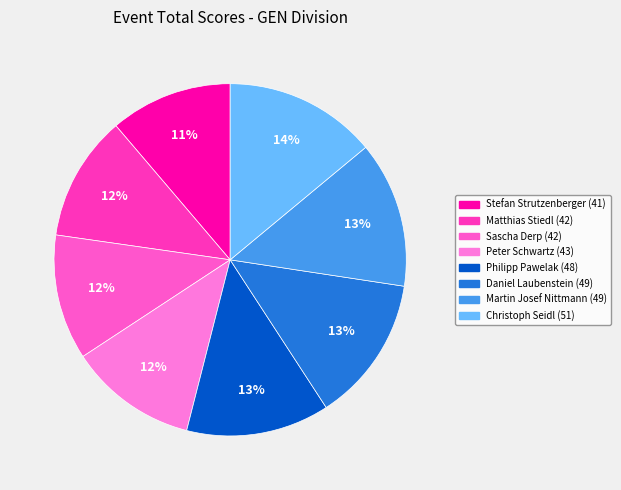

How many slices are in this pie chart?

8